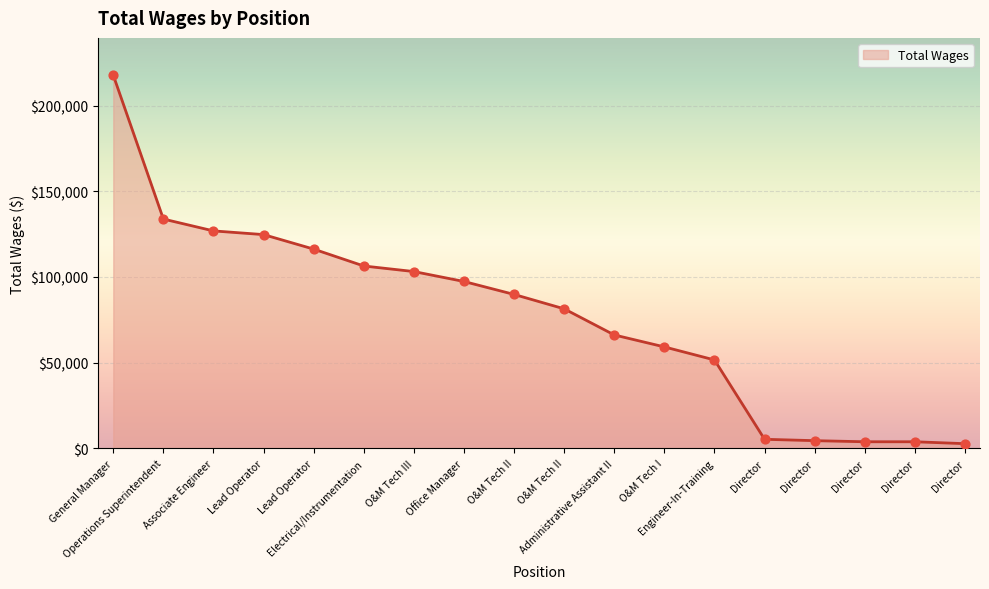

What is the change in value from General Manager to O&M Tech II?

-136365